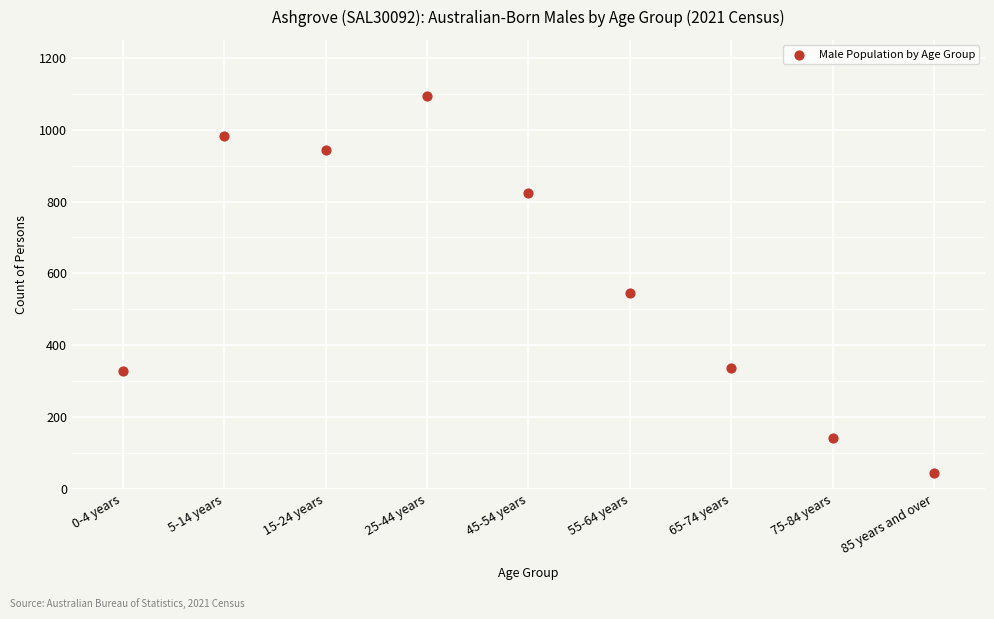

What is the range of Y values (max minus min)?

1051